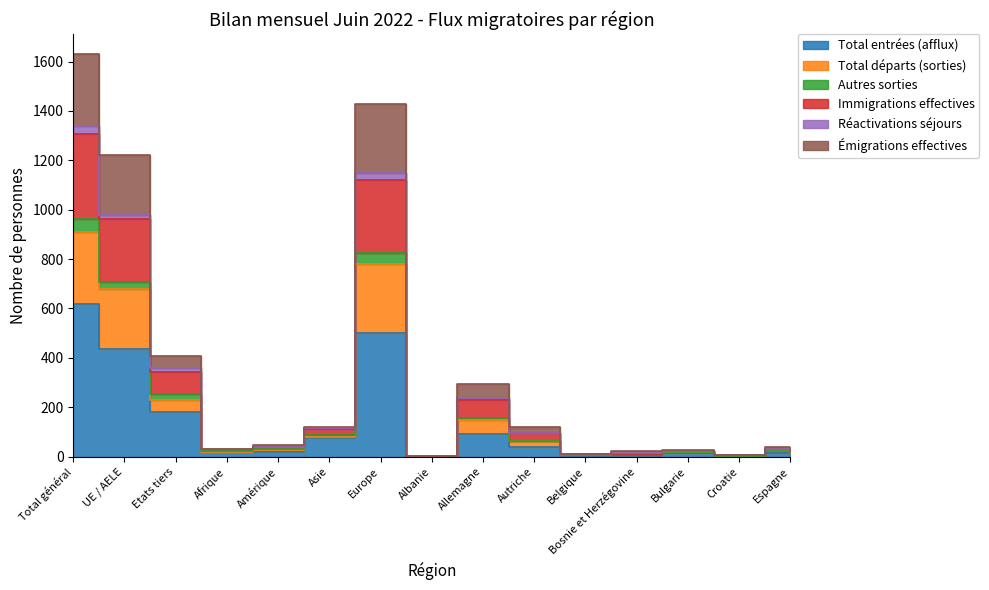

How many interior local valleys does the Immigrations effectives series have?

4